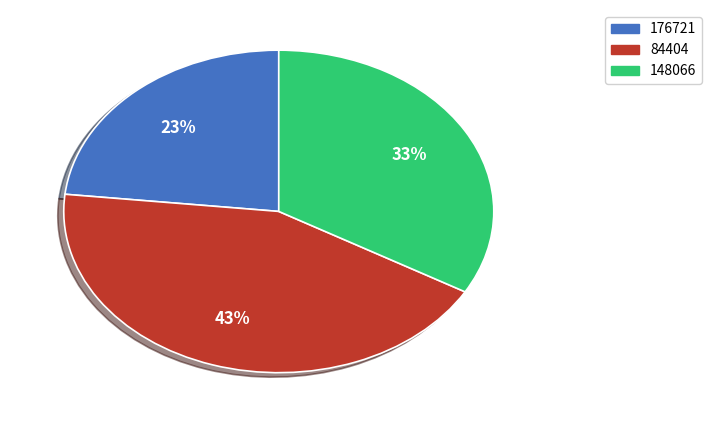

Combined, do 176721 and 148066 account for over 50%?

Yes